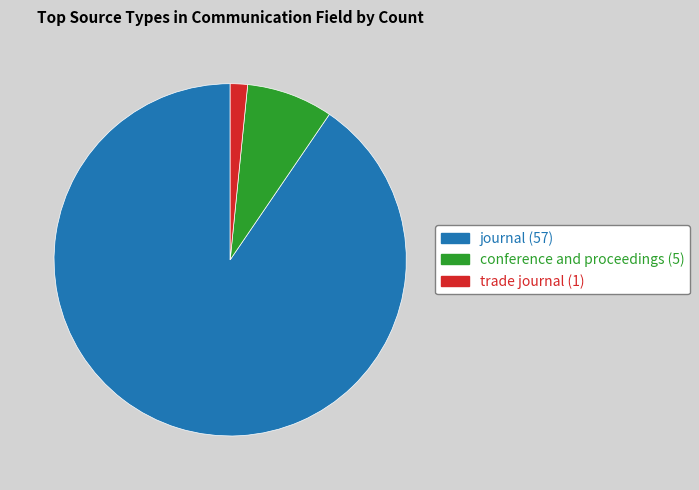

Which slice is the smallest?

trade journal